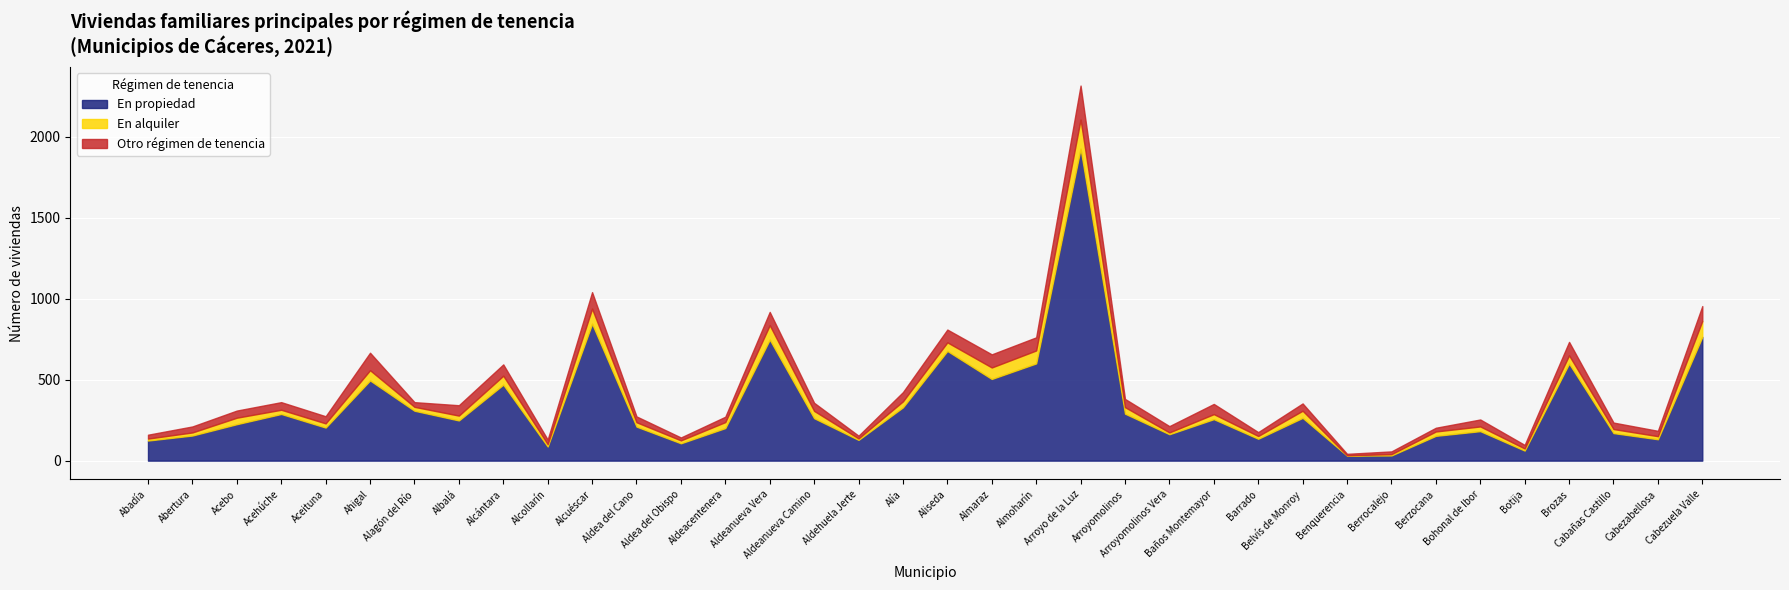

What position from the left is Aldehuela Jerte?

17